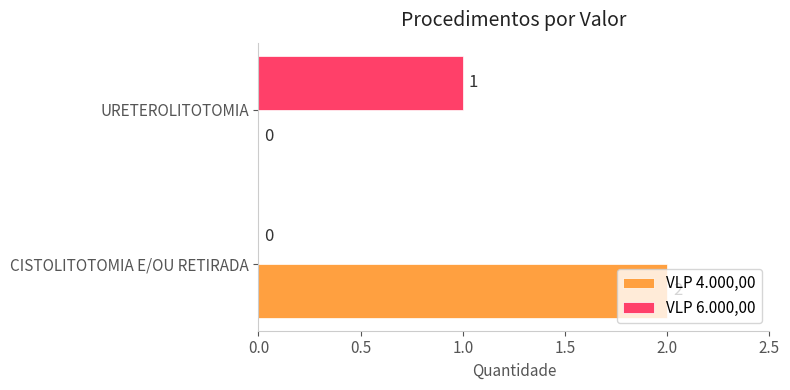

Which series changed the most between CISTOLITOTOMIA E/OU RETIRADA and URETEROLITOTOMIA?

VLP 4.000,00